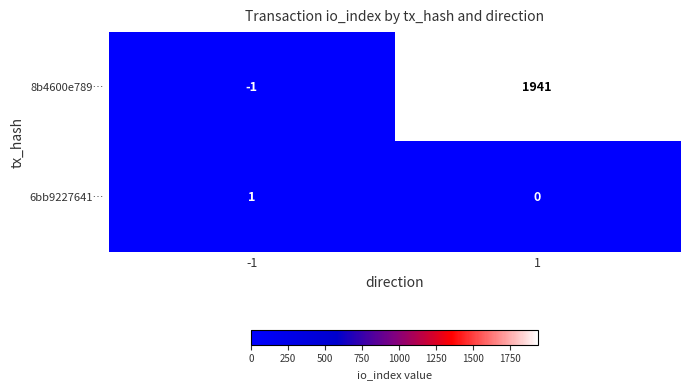

The value of 8b4600e789… at 1 is 2536. True or false?

False